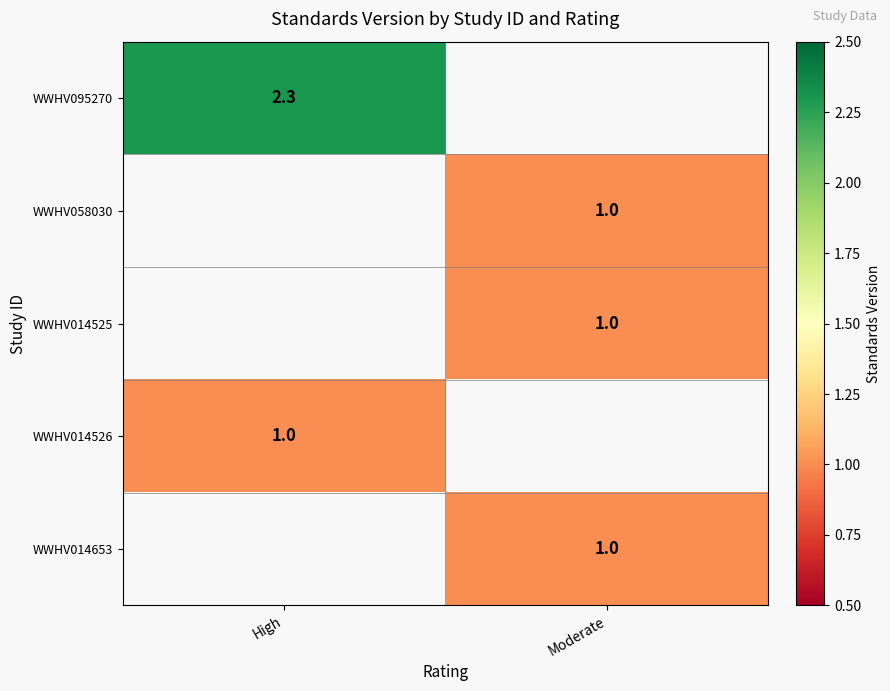

The WWHV095270 series shows 2.3 at High. True or false?

True